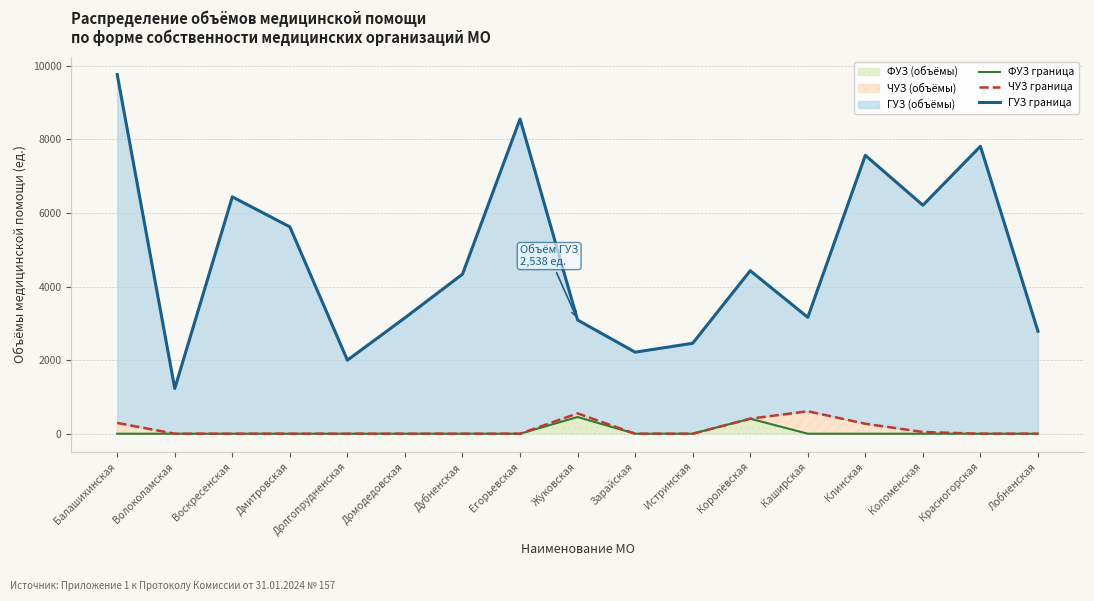

The value of ФУЗ граница at Зарайская is 0. True or false?

True